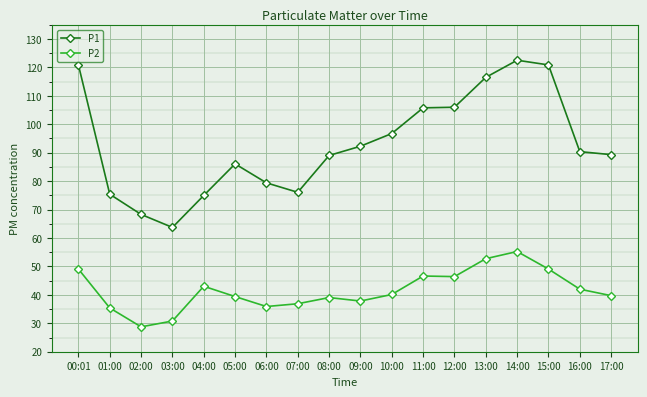

Where is the first local minimum for P1?

03:00